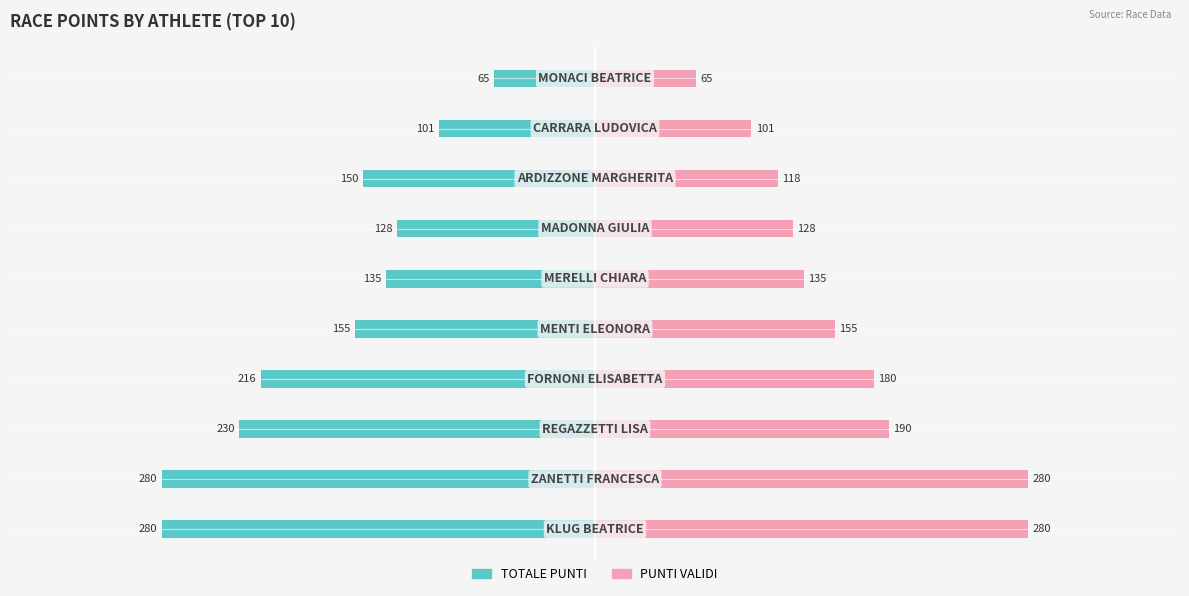

What is the spread (max minus min) of values at −300?

560